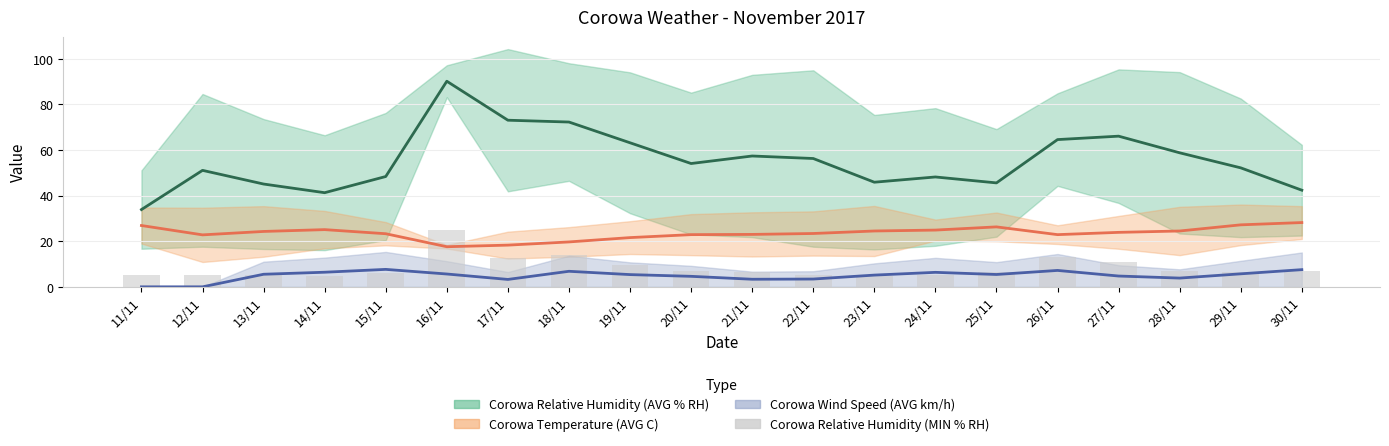

Count the number of categories in the chart.

20